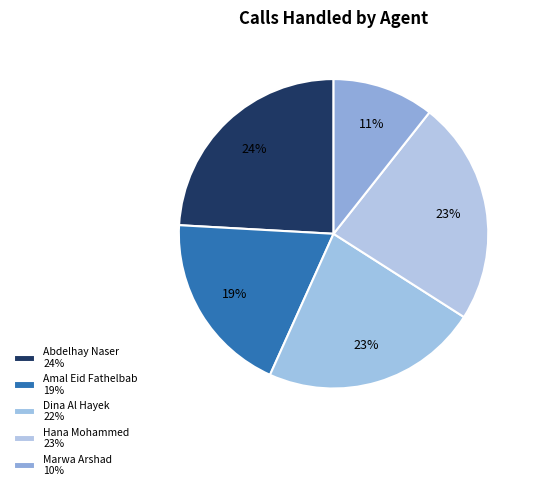

Which slice is the smallest?

Marwa Arshad